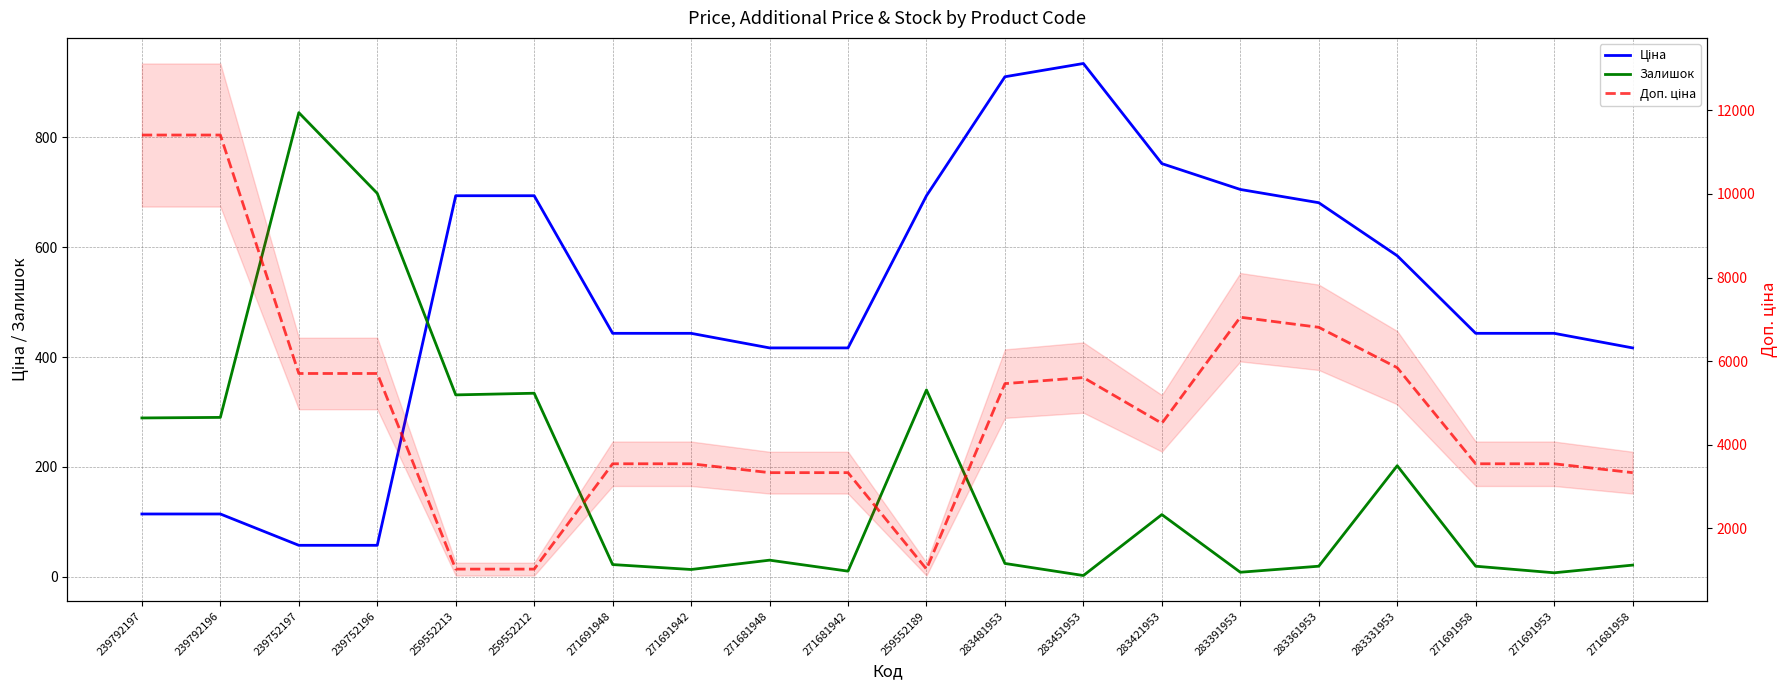

Reading left to right, transcribe all the data shown in this chart.

Ціна: 114.1	114.1	57.0	57.0	693.7	693.7	443.1	443.1	416.6	416.6	693.7	910.4	934.5	752.2	705.1	681.0	584.4	443.1	443.1	416.6
Залишок: 289.0	290.0	845.0	698.0	331.0	334.0	22.0	13.0	30.0	10.0	340.0	24.0	2.0	113.0	8.0	19.0	202.0	19.0	7.0	21.0
Доп. ціна: 11410.0	11410.0	5705.0	5705.0	1024.6	1024.6	3545.0	3545.0	3332.5	3332.5	1024.6	5462.3	5607.2	4513.3	7051.3	6809.8	5843.9	3545.0	3545.0	3332.5